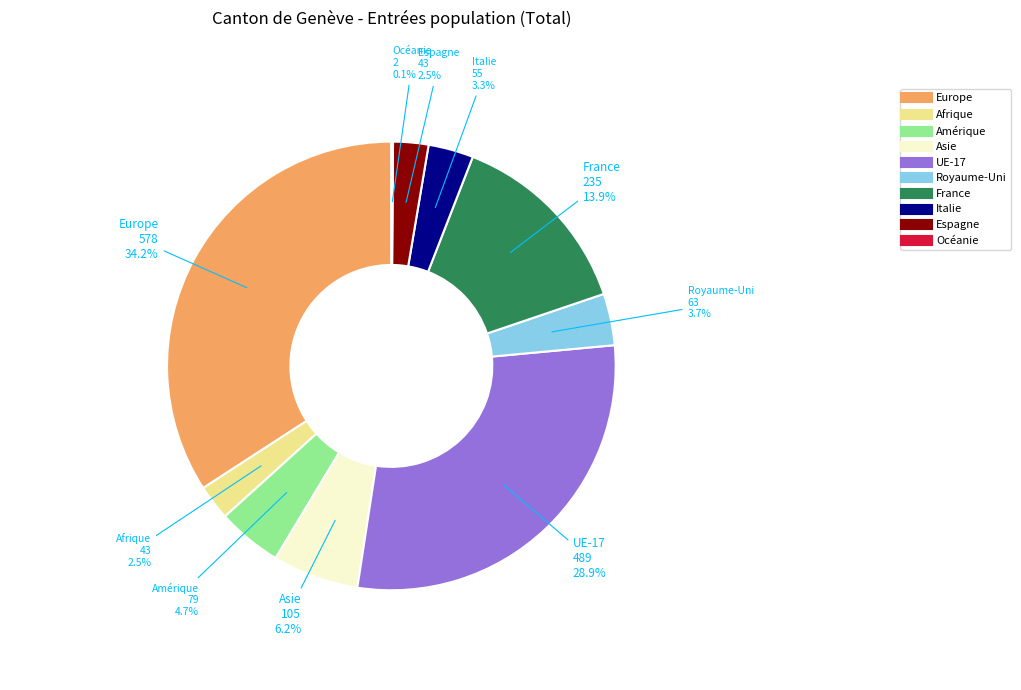

To the nearest percent, what portion does Asie represent?

6%